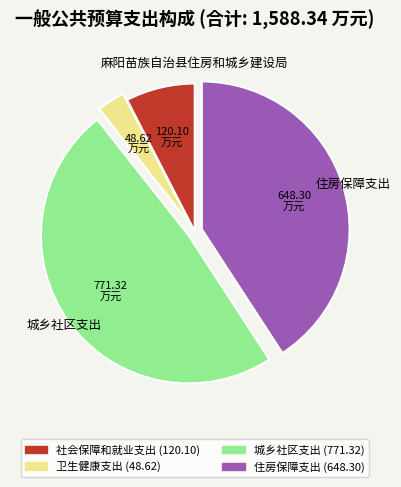

Is there a majority slice in this chart?

No